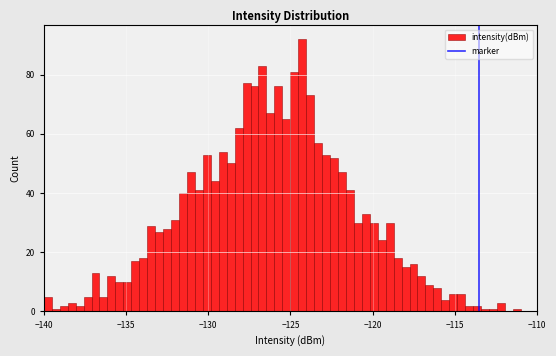

Read against the x-axis, roughly where is the centre of the tallest bar?

-124.5